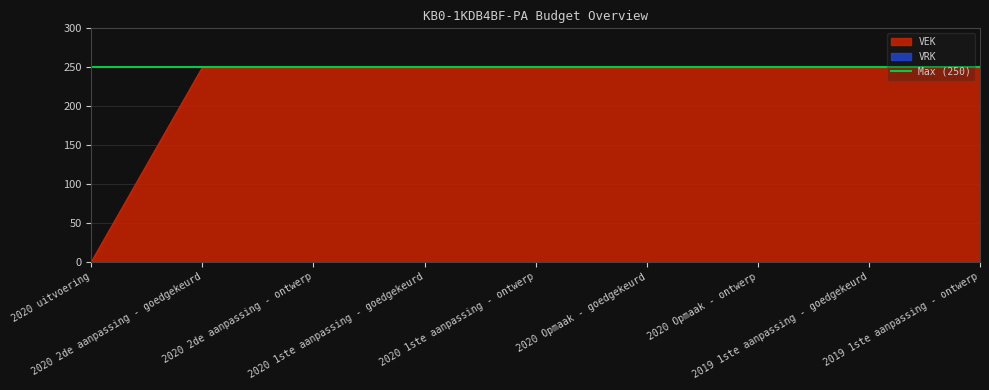

What is the label of the 8th point from the left?

2019 1ste aanpassing - goedgekeurd